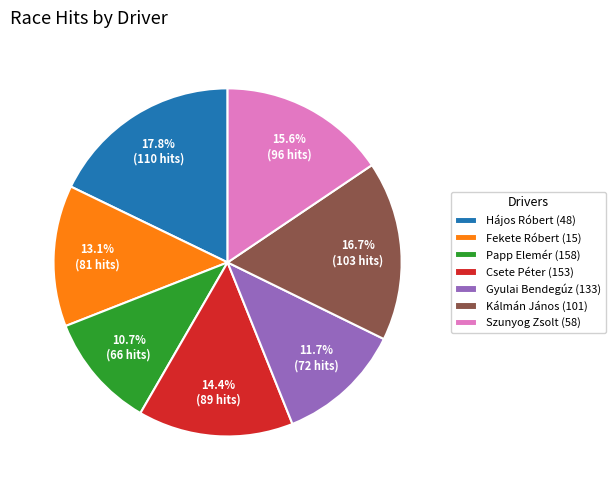

Count the number of slices in the pie.

7